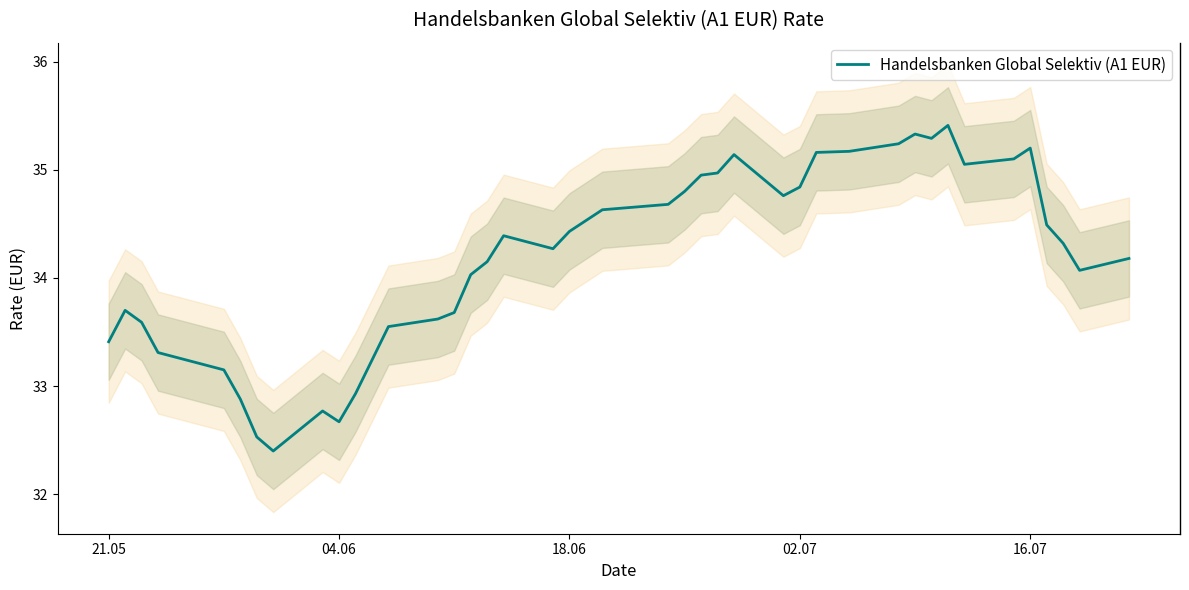

Reading left to right, extract all data points from this chart.

33.4	33.7	33.6	33.3	33.1	32.9	32.5	32.4	32.8	32.7	32.9	33.5	33.6	33.7	34.0	34.1	34.4	34.3	34.4	34.6	34.7	34.8	35.0	35.0	35.1	34.8	34.8	35.2	35.2	35.2	35.3	35.3	35.4	35.0	35.1	35.2	34.5	34.3	34.1	34.2